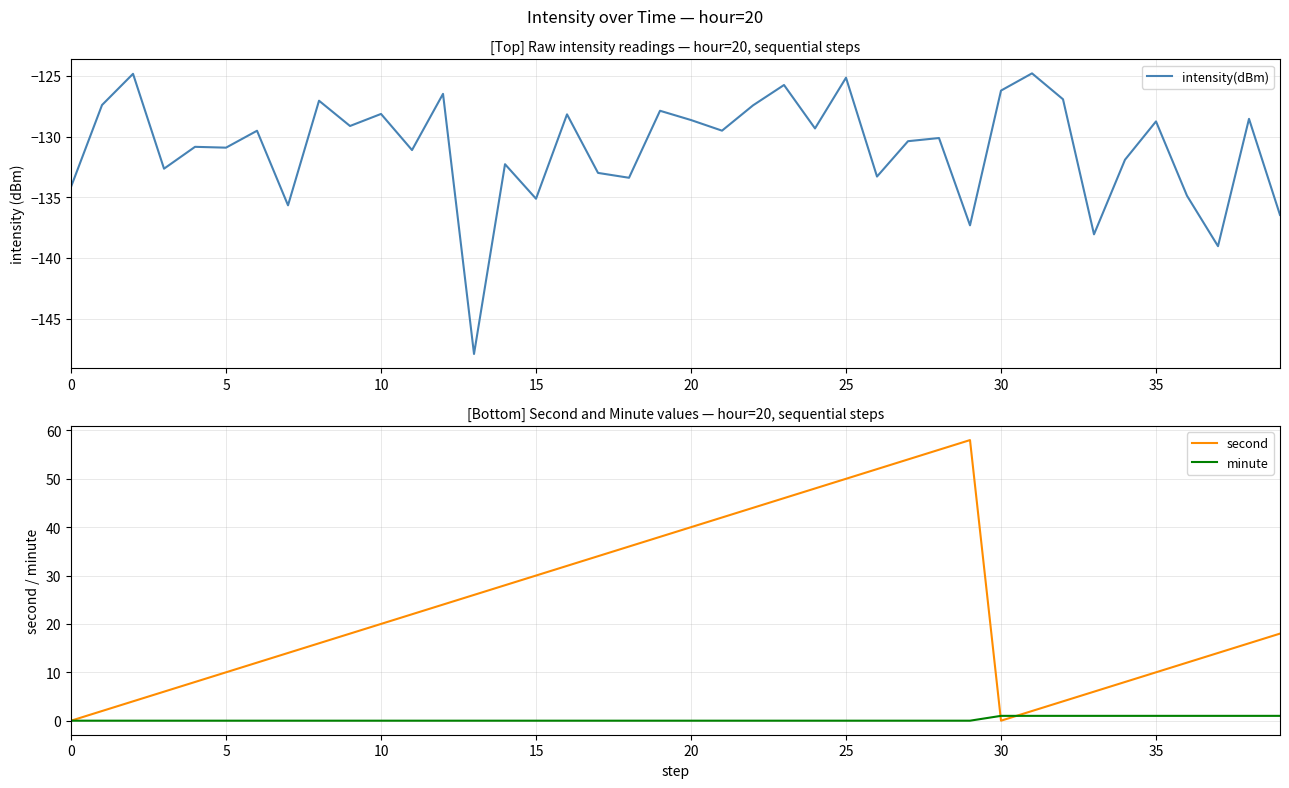

What is the minimum value for intensity(dBm)?

-147.9